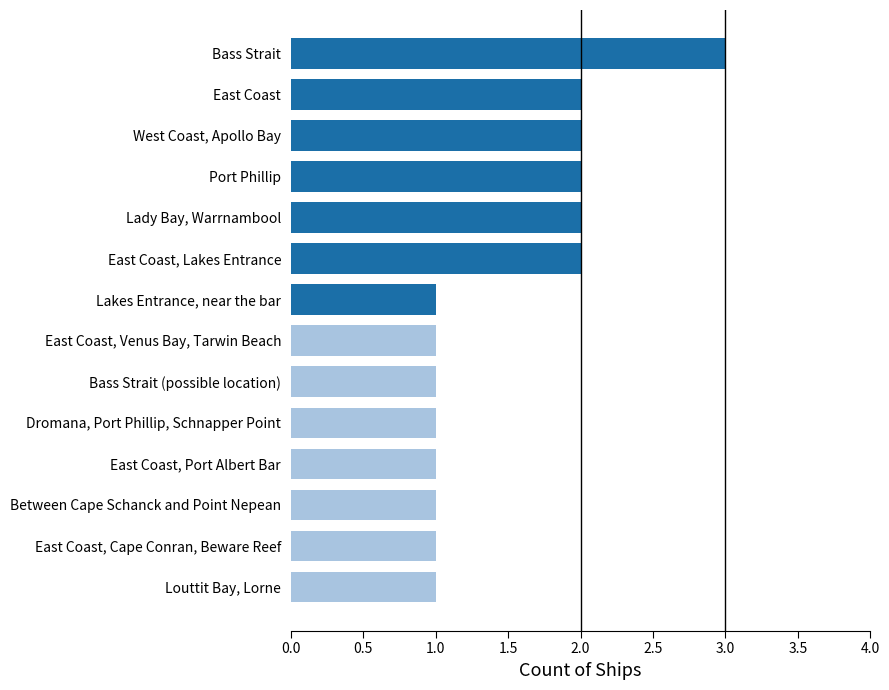

What is the sum of all values?

21